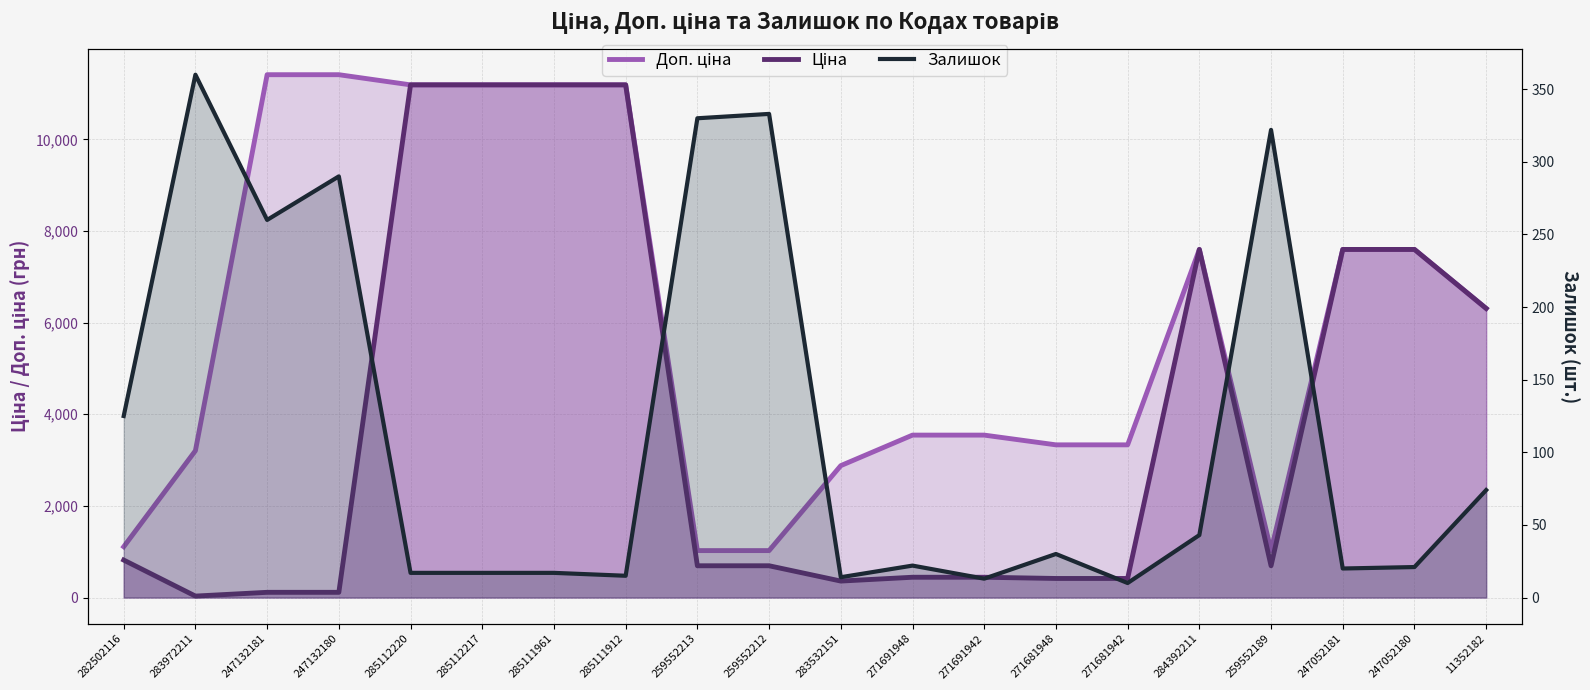

At which category is the sum across all series the highest?

285112220